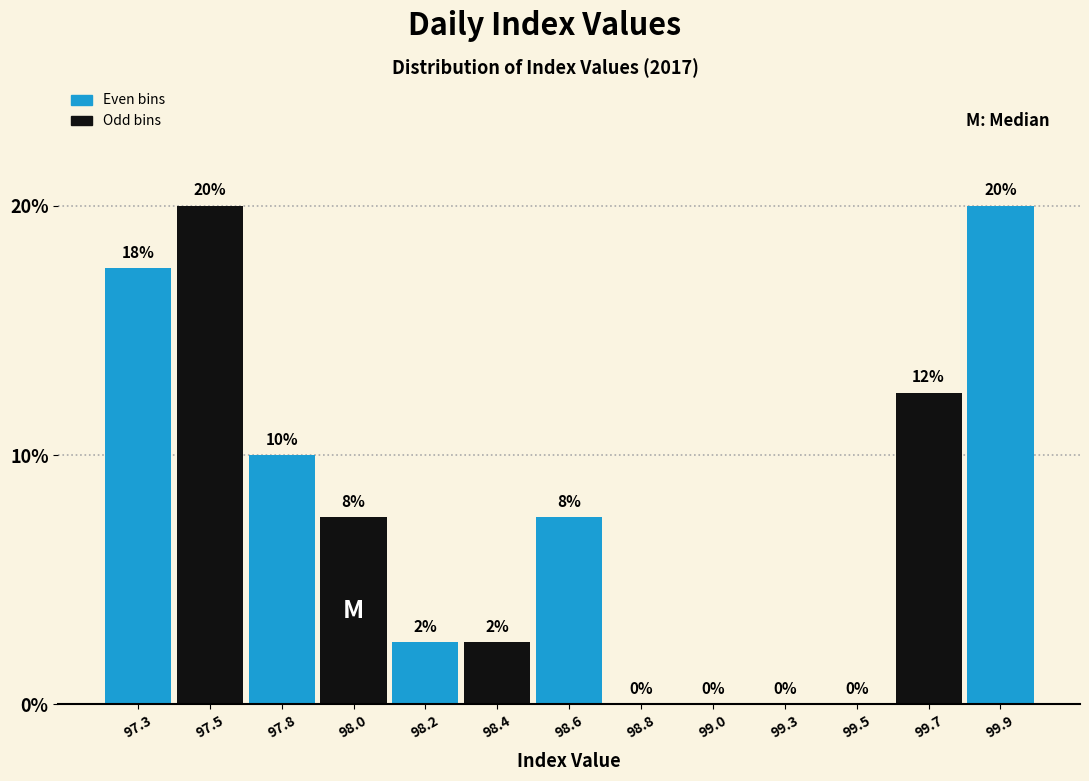

The chart shows a value of 12.5 at 99.0. True or false?

False